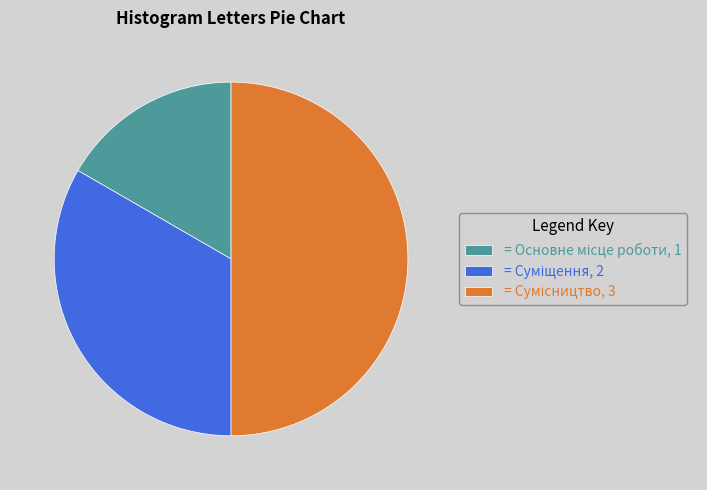

How many slices are in this pie chart?

3